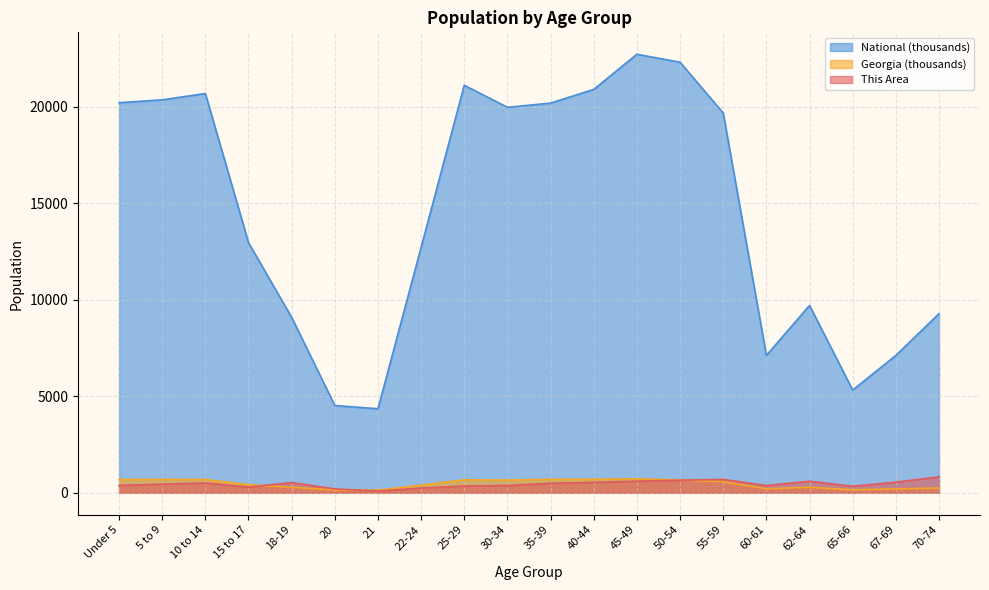

What are all the series names shown in the legend?

National (thousands), Georgia (thousands), This Area